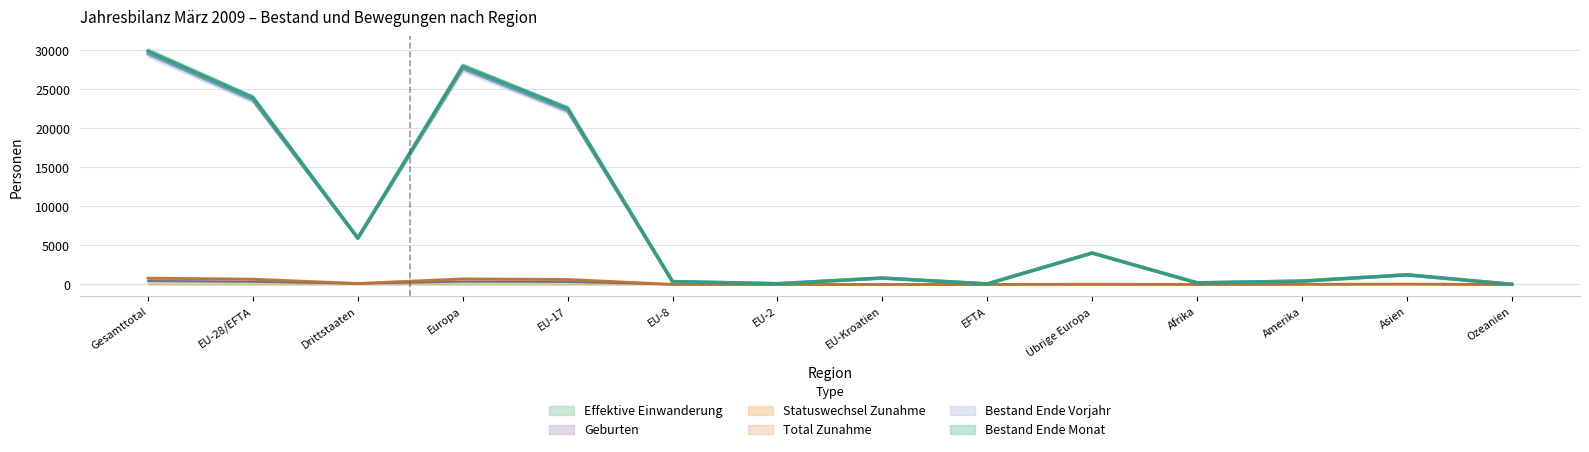

At which label does Geburten reach its minimum?

Ozeanien